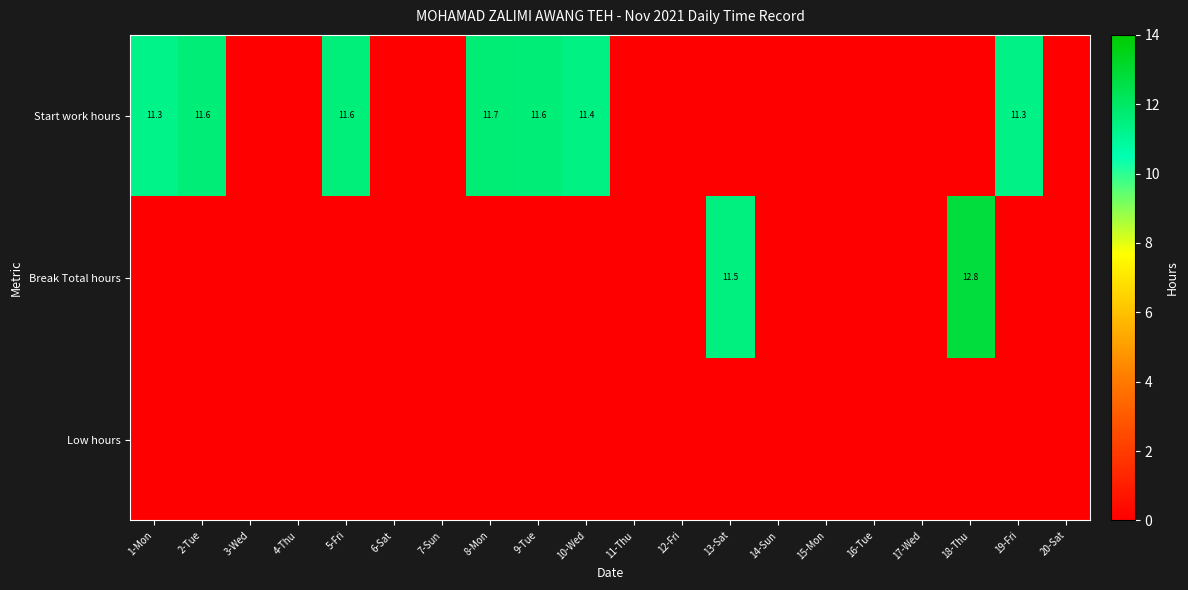

True or false: Start work hours has a value of 11.3 at 19-Fri.

True